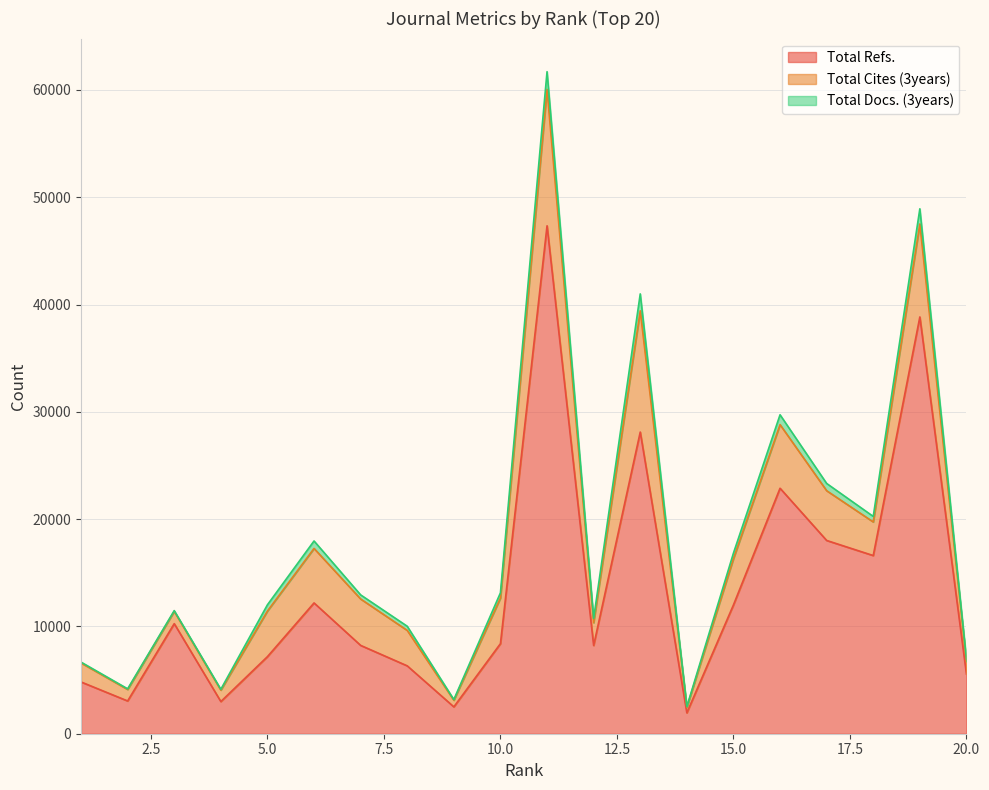

At which label does Total Cites (3years) reach its minimum?

14